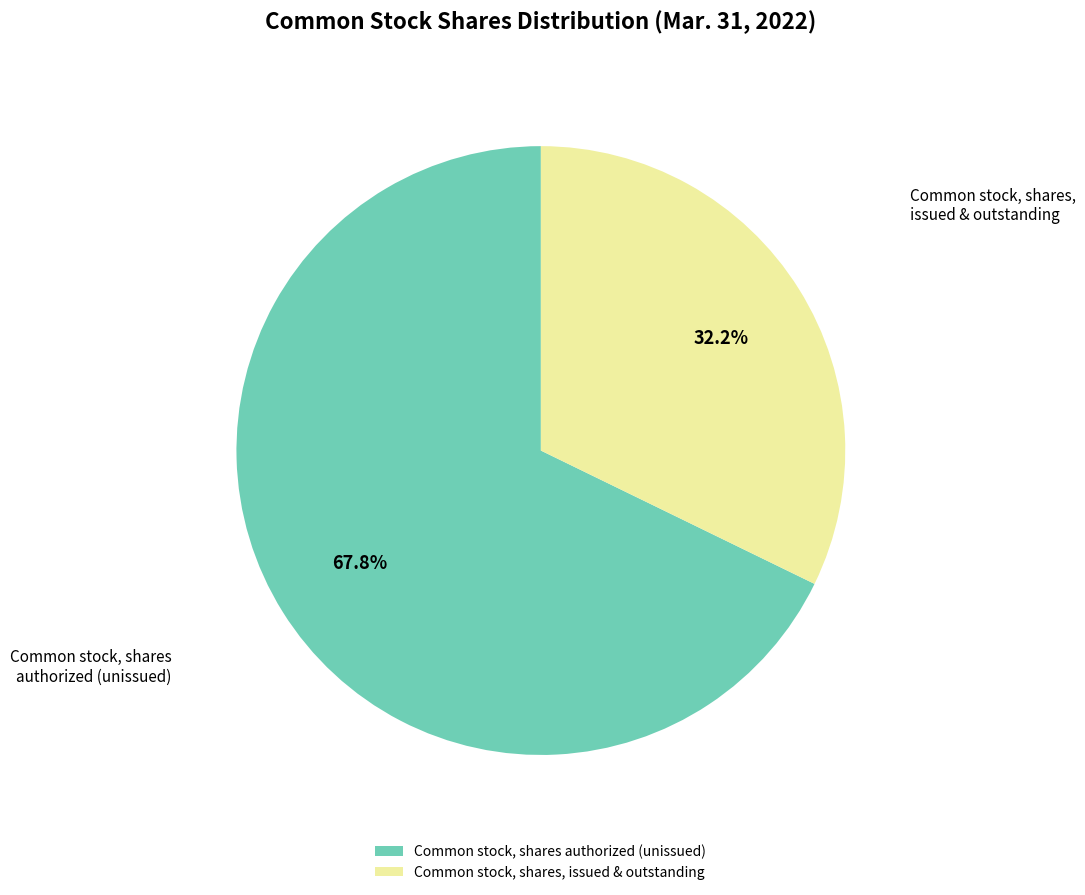

Rank the categories by value from highest to lowest.

Common stock, shares authorized (unissued), Common stock, shares, issued & outstanding